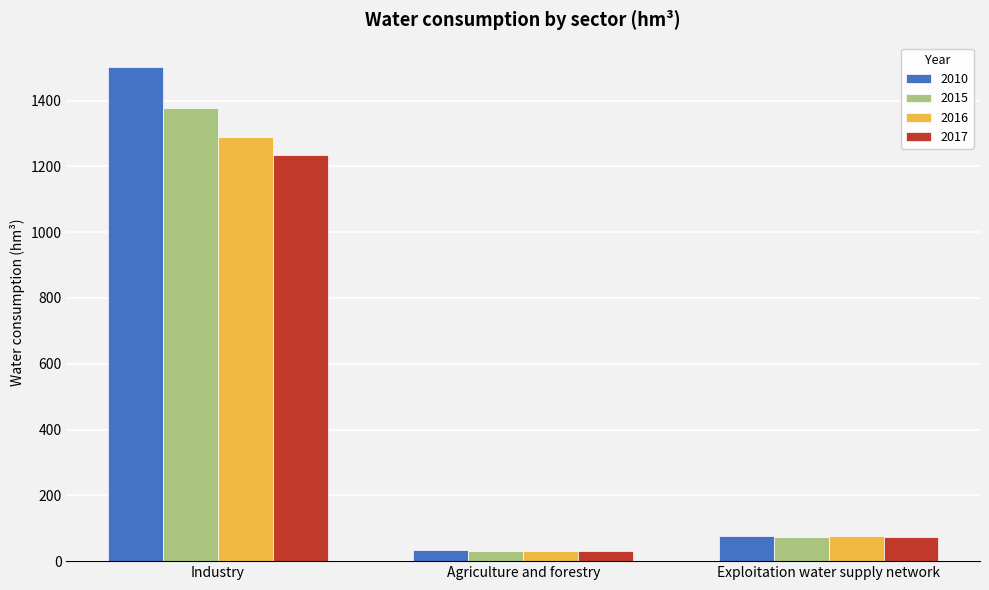

What is the label of the 1st bar from the left?

Industry